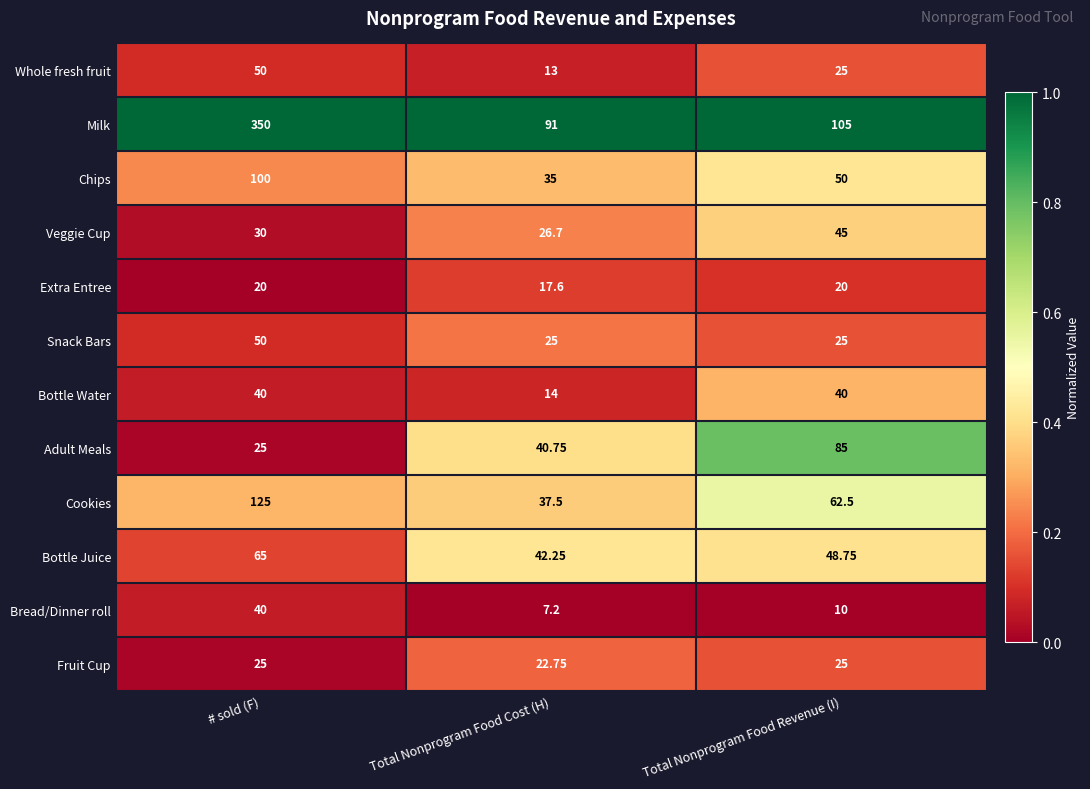

Where is Cookies nearest to the value 81?

Total Nonprogram Food Revenue (I)